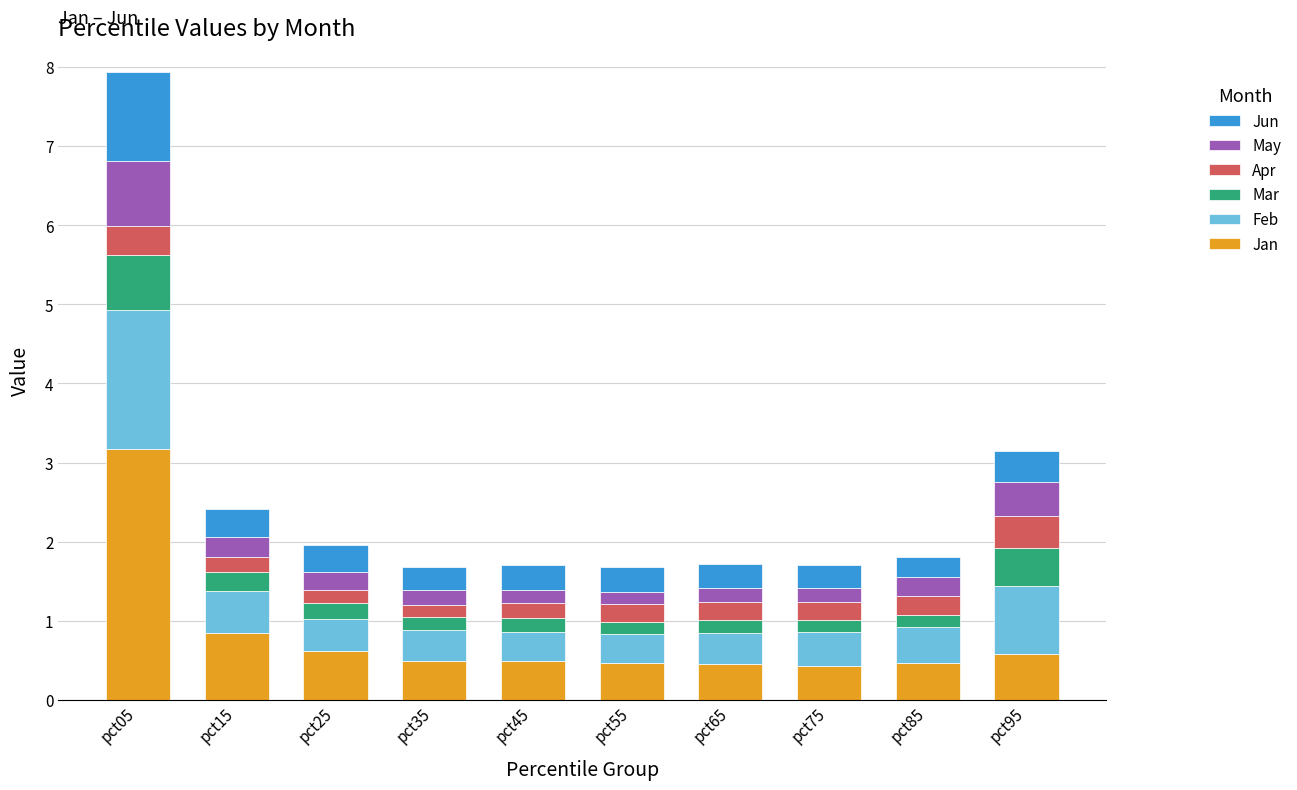

What is the highest value of the Jan series?

3.2